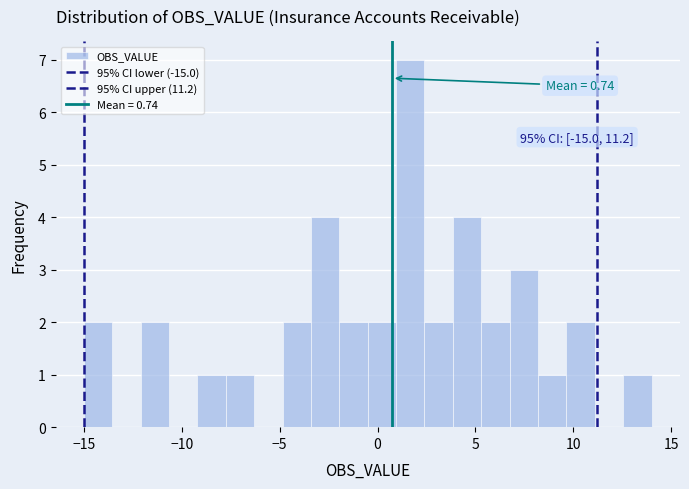

Around what value on the x-axis is the tallest bar? Give the approximate position of its centre, as read against the axis.

1.5